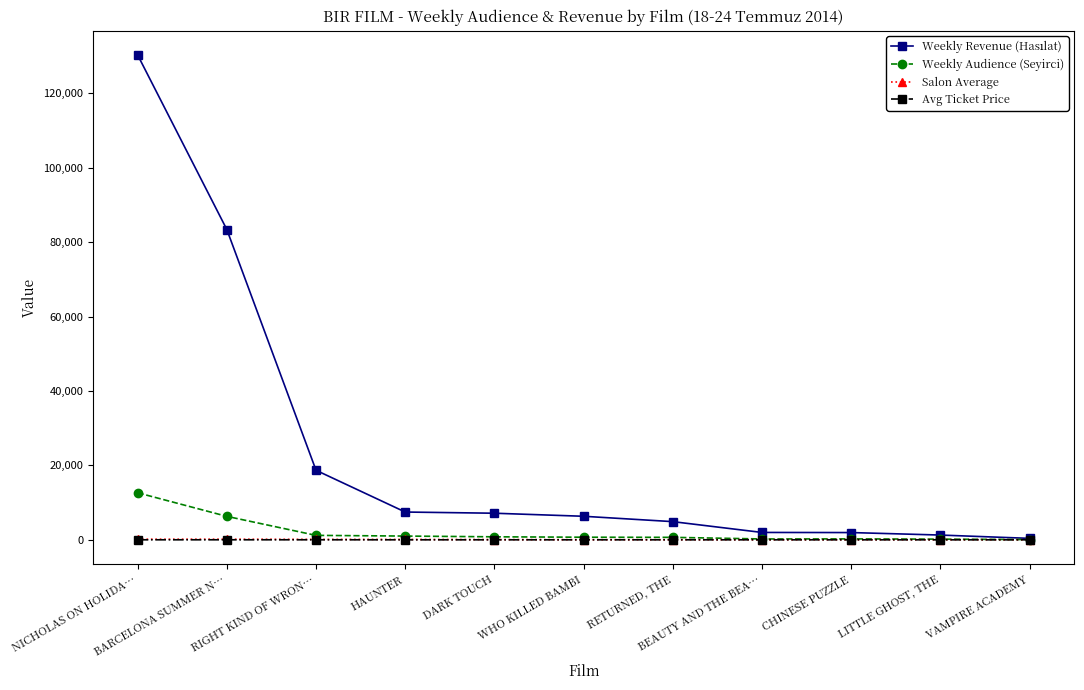

How many data points does each series have?

11